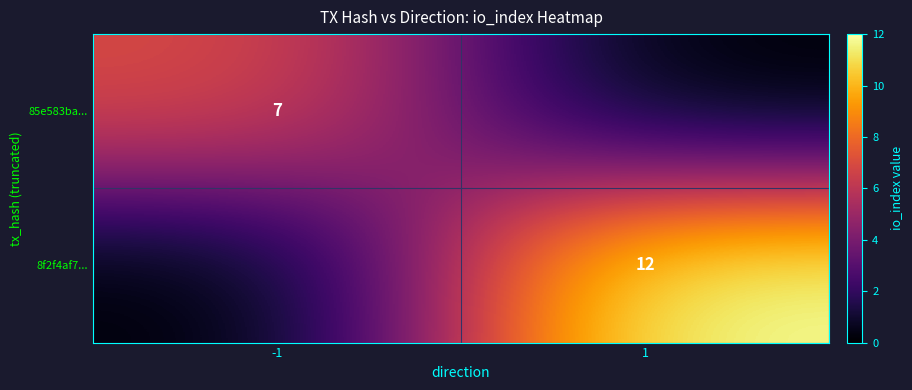

True or false: 8f2f4af7... has a value of 12 at 1.

True